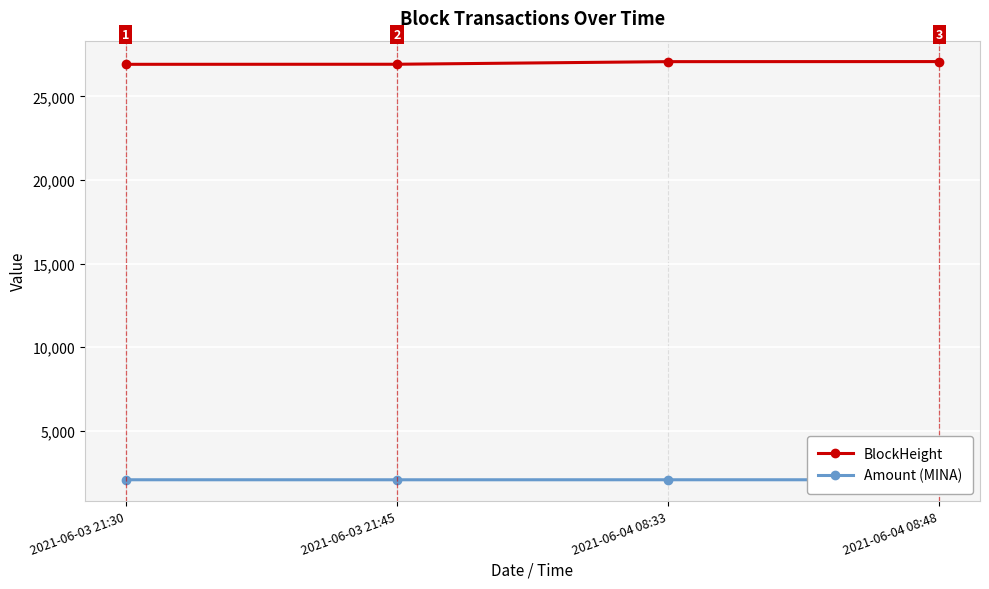

How many Amount (MINA) values are between 2055 and 2056?

3